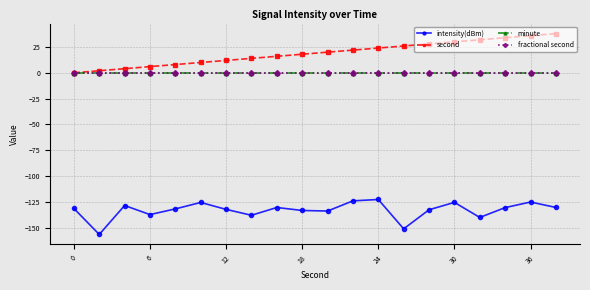

Does the chart have visible grid lines?

Yes